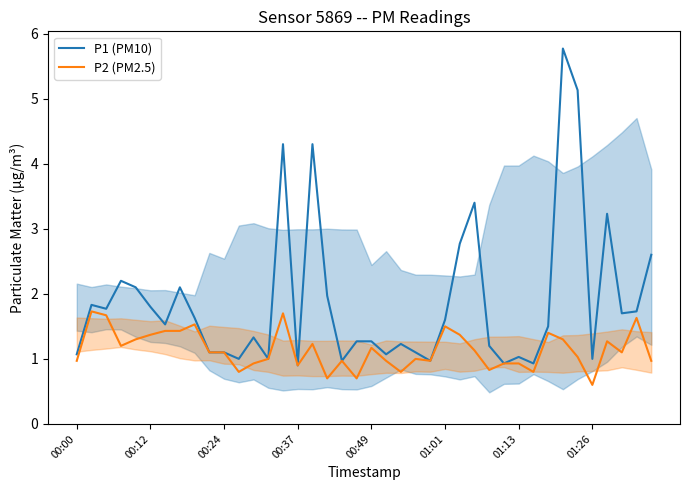

List the series in order of their overall mean, highest first.

P1 (PM10), P2 (PM2.5)